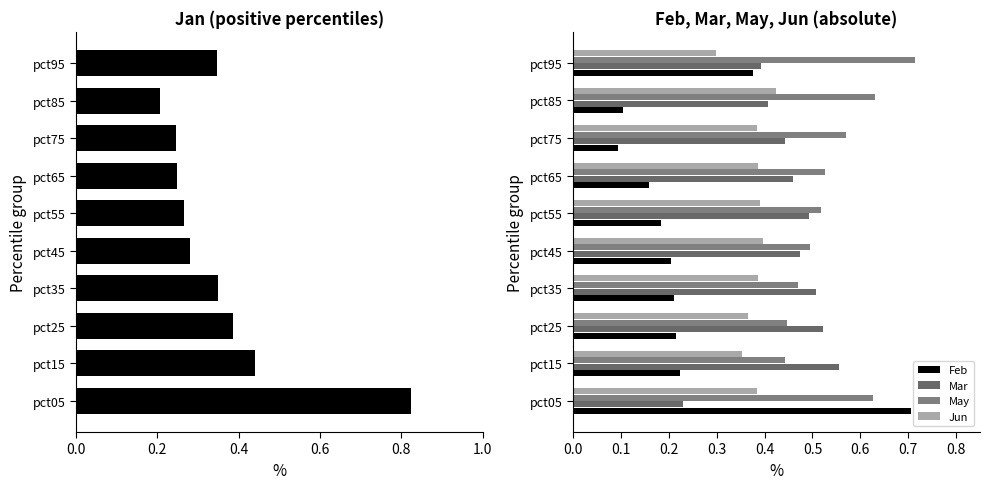

What is the value of the May bar at the 4th from the left?

0.5